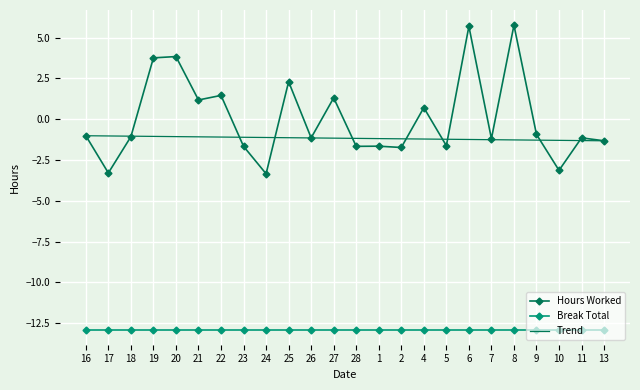

Which series changed the most between 28 and 9?

Hours Worked